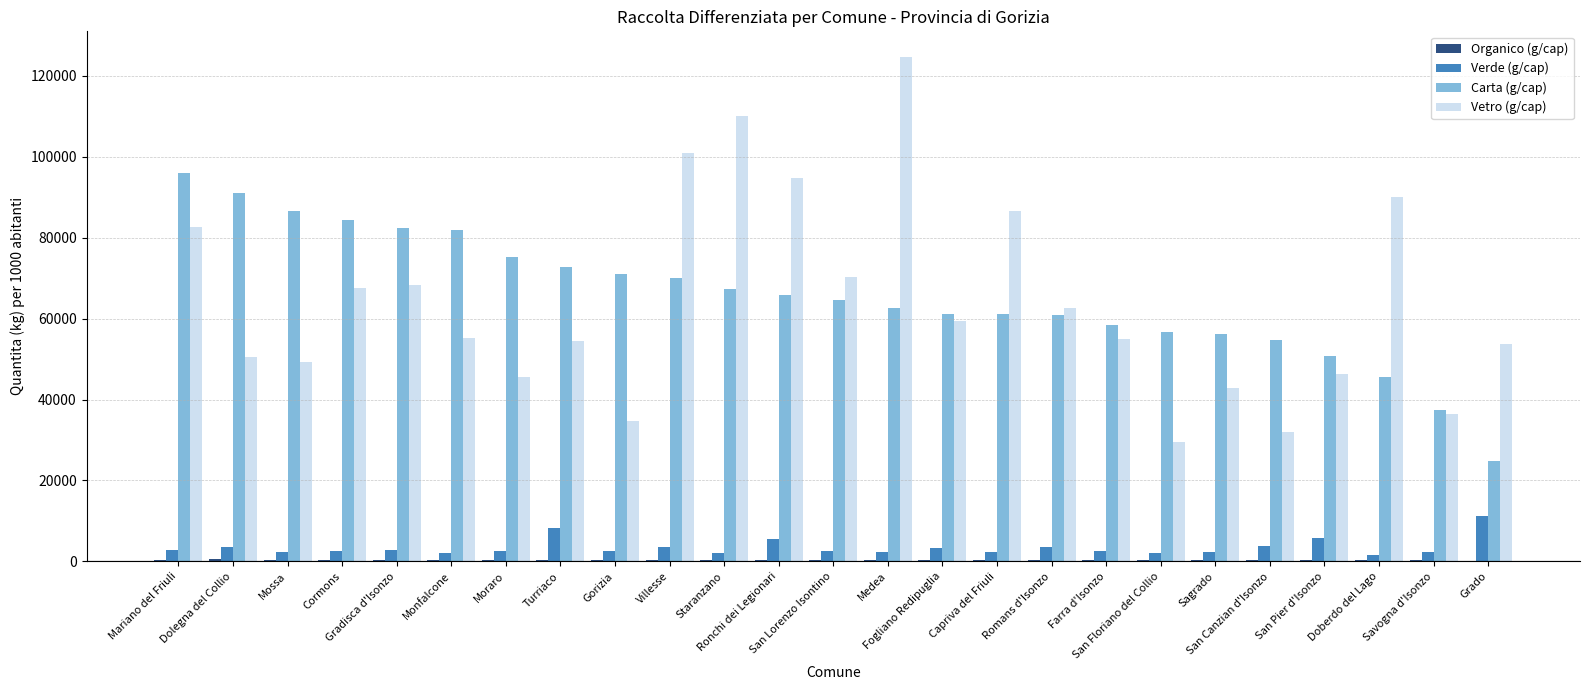

Read the Vetro (g/cap) value at Turriaco.

54549.1